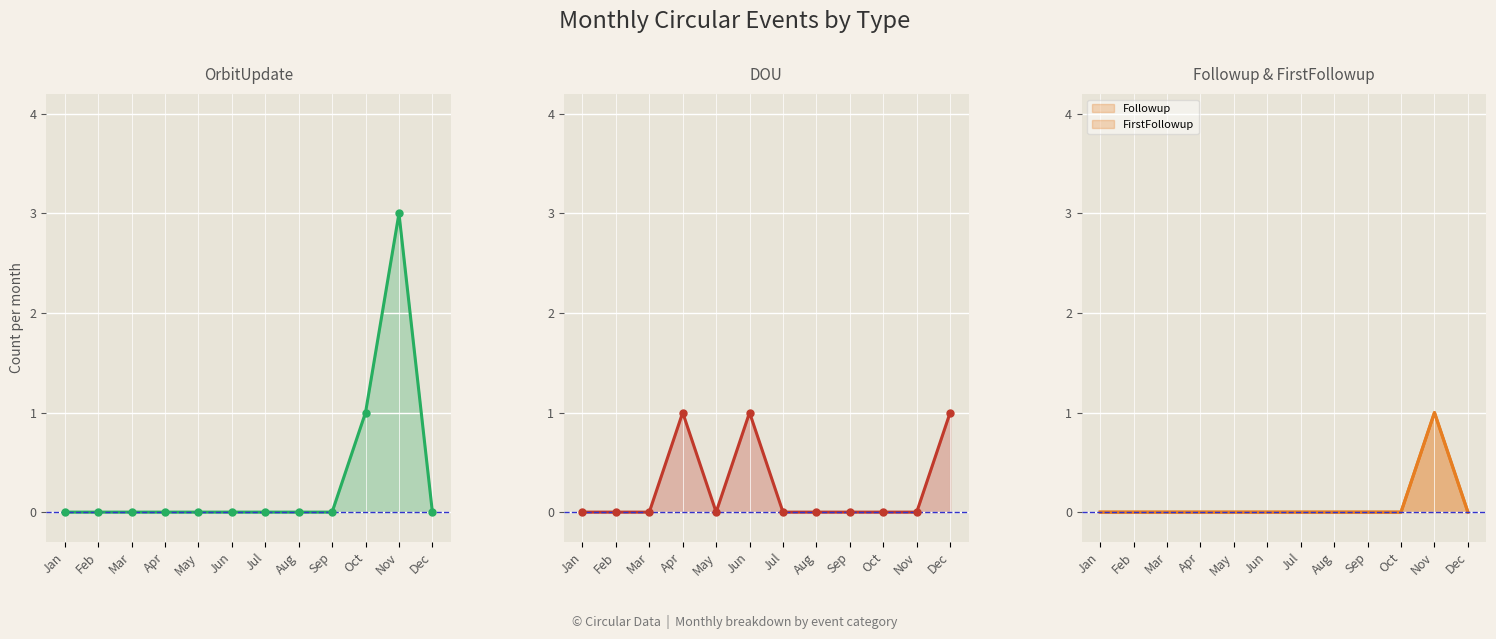

True or false: DOU has a value of 0 at Nov.

True